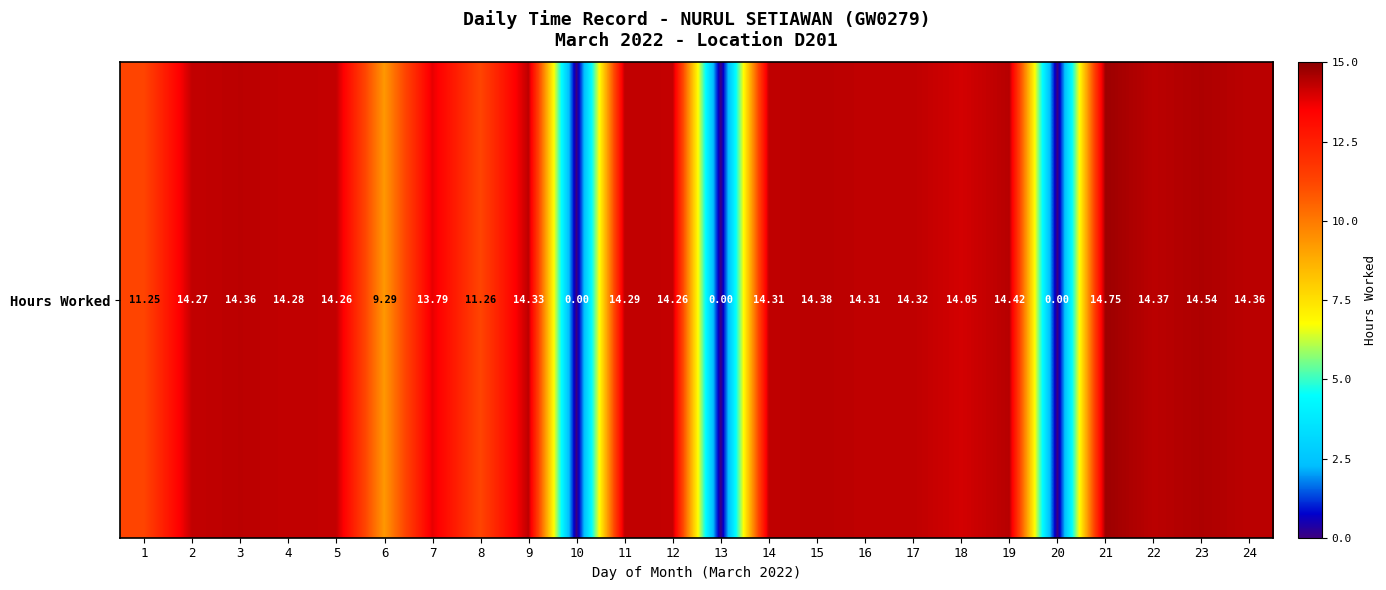

What is the difference between the values at 4 and 6?

5.0